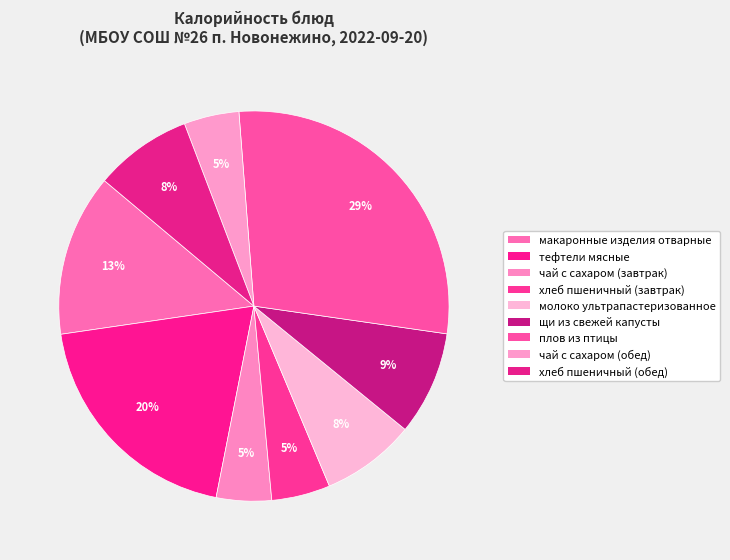

To the nearest percent, what portion does плов из птицы represent?

29%